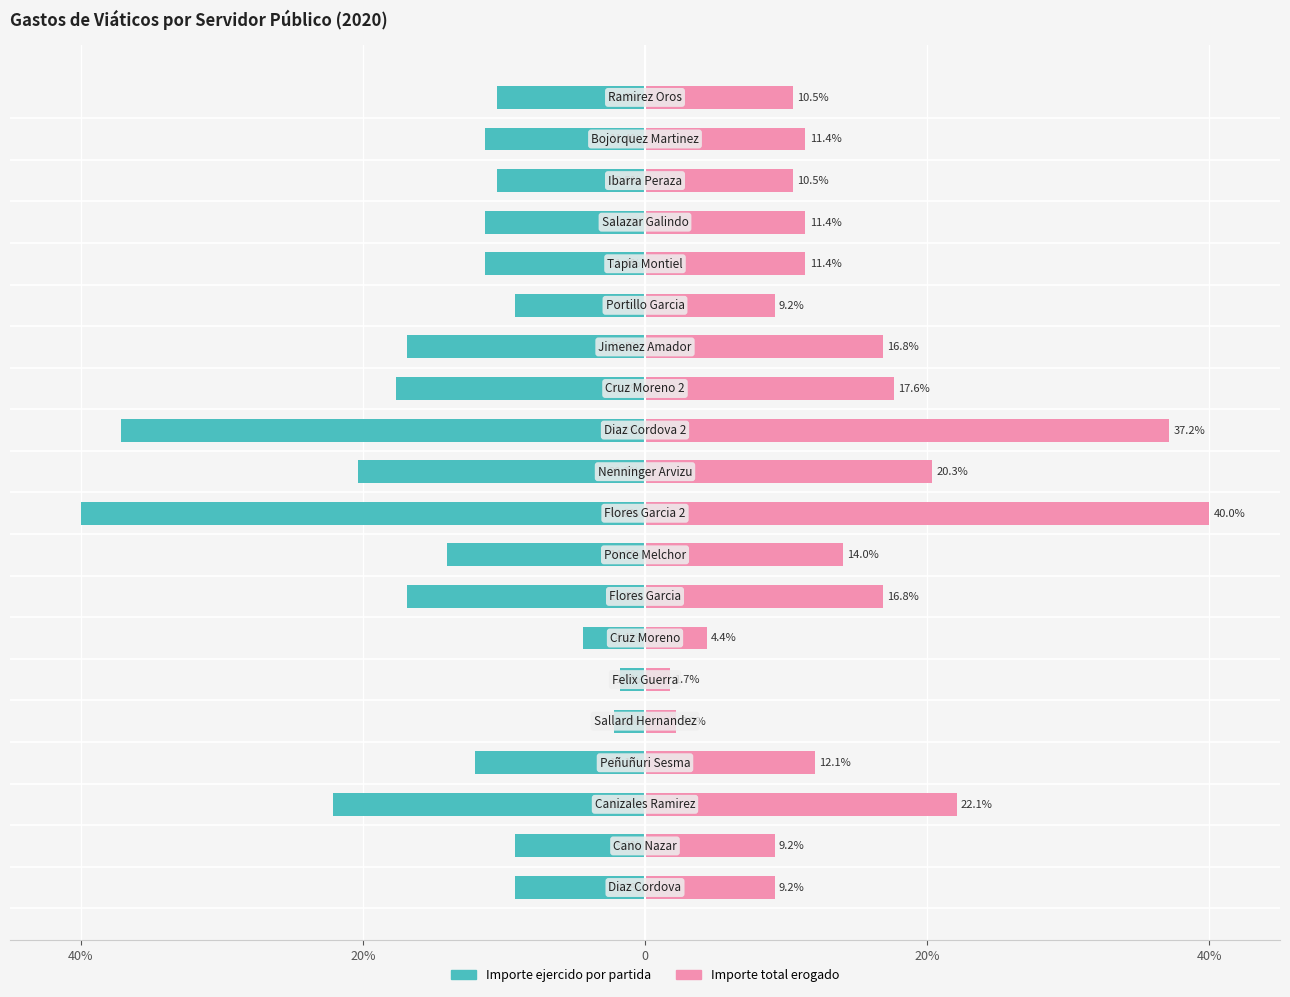

Which series has the largest total across all categories?

Importe total erogado (col_26)